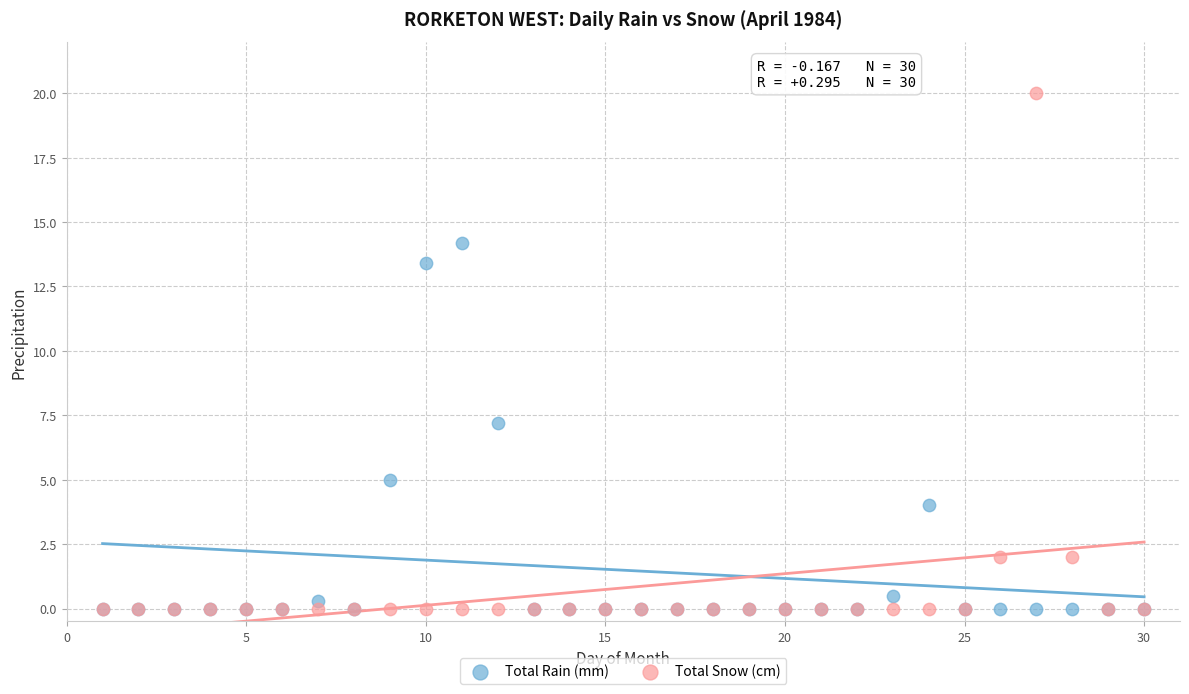

Which series reaches the maximum Y coordinate?

Total Snow (cm)